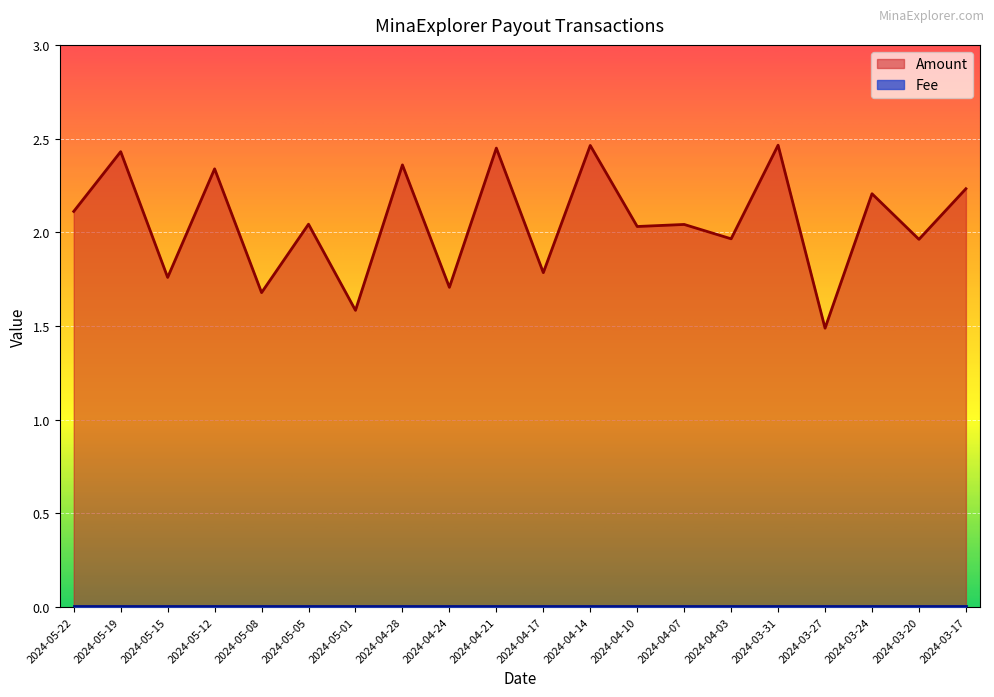

Which has a higher value, 2024-04-03 or 2024-04-24?

2024-04-03